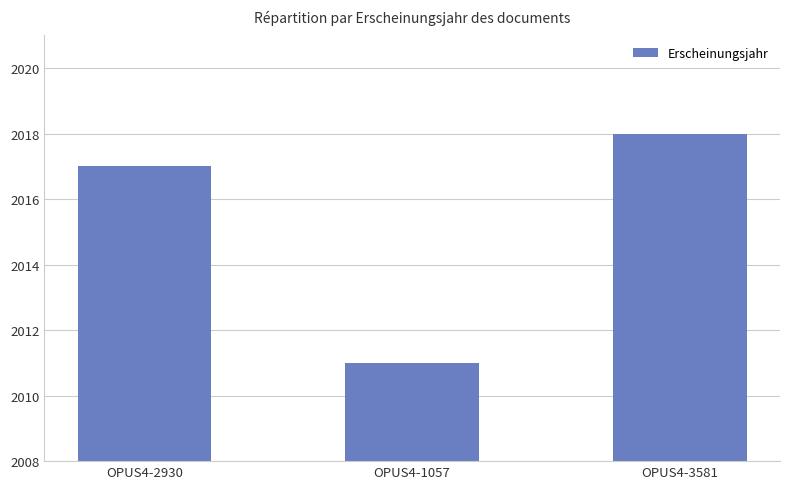

Rank the categories by value from lowest to highest.

OPUS4-1057, OPUS4-2930, OPUS4-3581